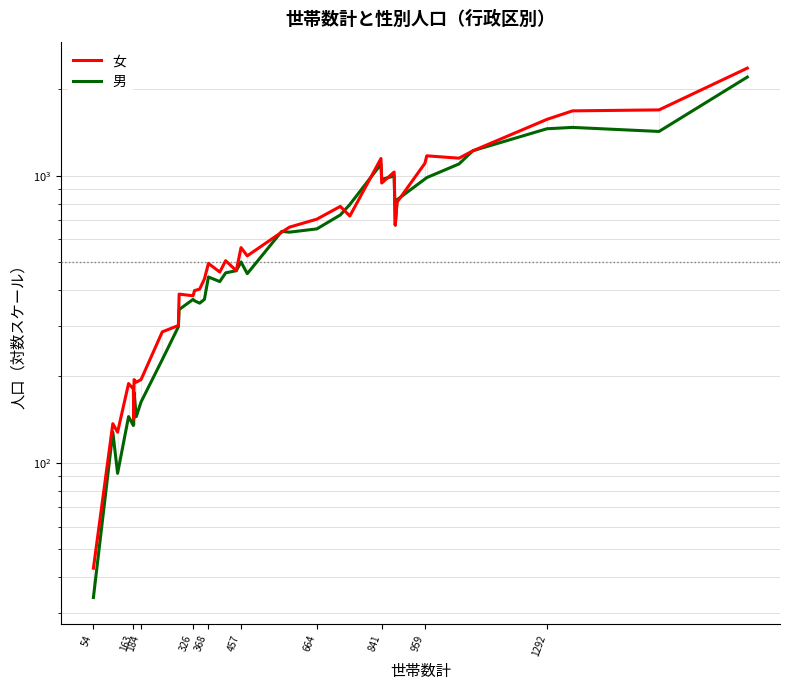

Rank the series at 1292 from lowest to highest value.

男, 女